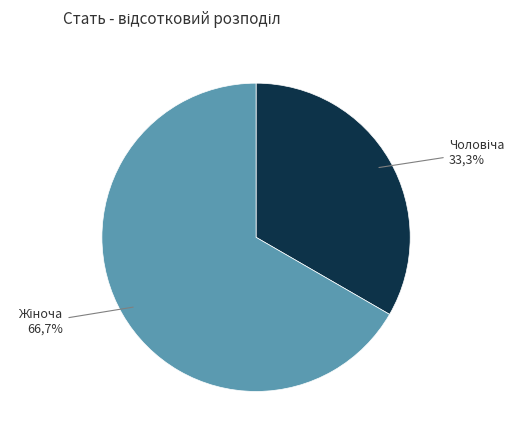

The Жіноча slice represents 67% of the pie. True or false?

True